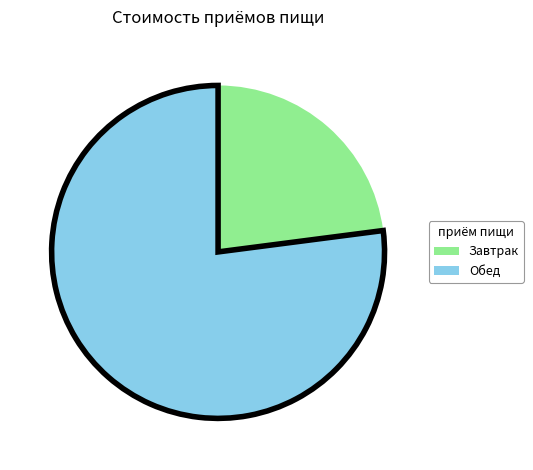

Which category has the smallest portion of the pie?

Завтрак